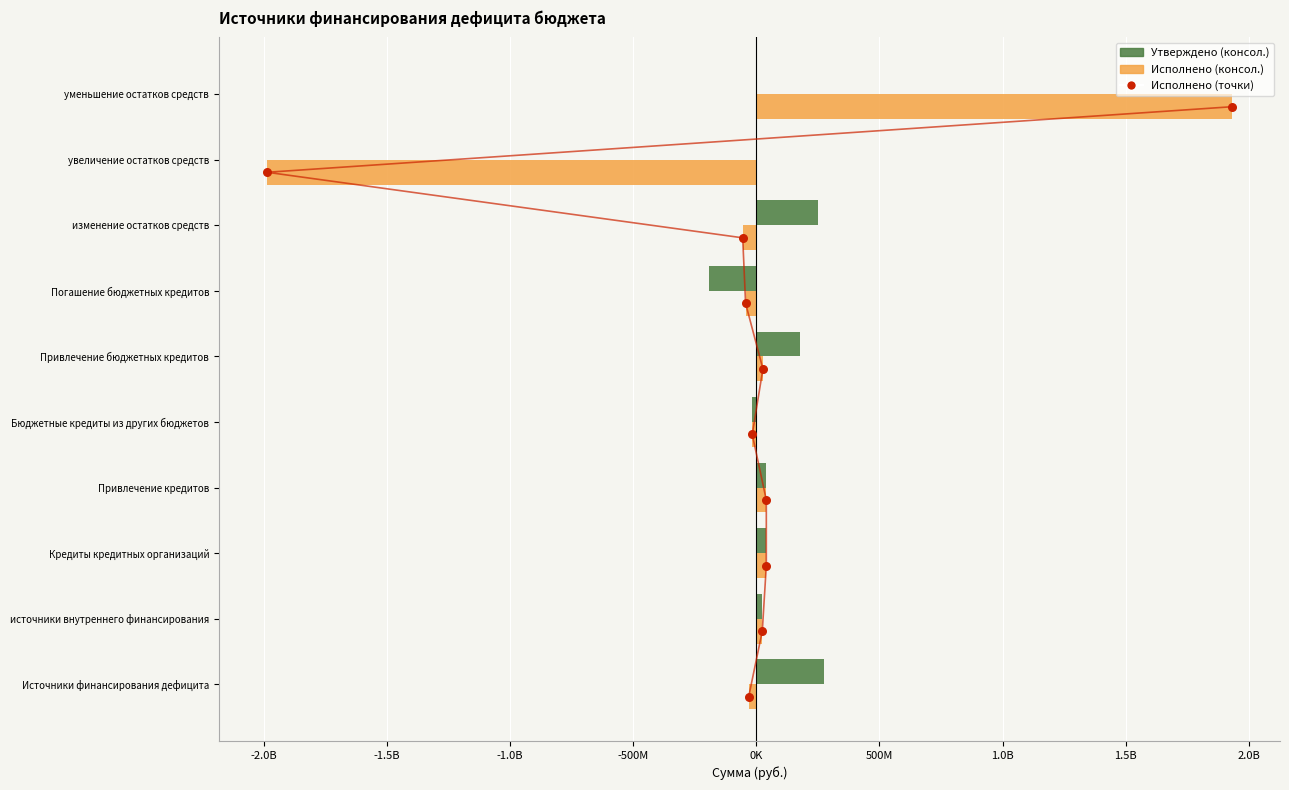

Which series reaches the maximum Y coordinate?

Исполнено (консол.)